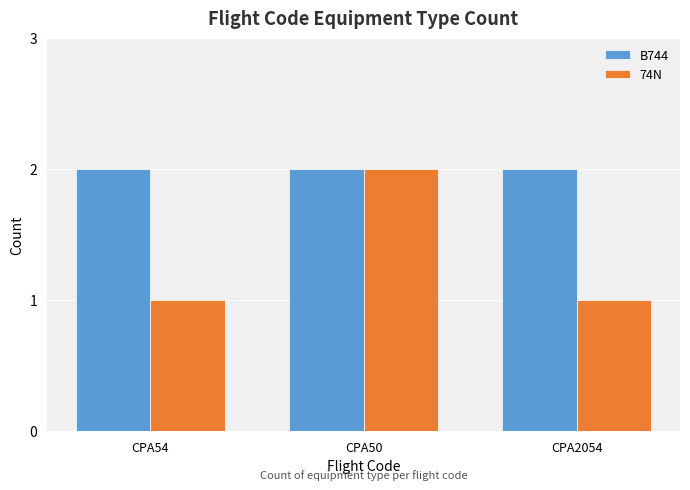

The B744 series shows 0 at CPA54. True or false?

False